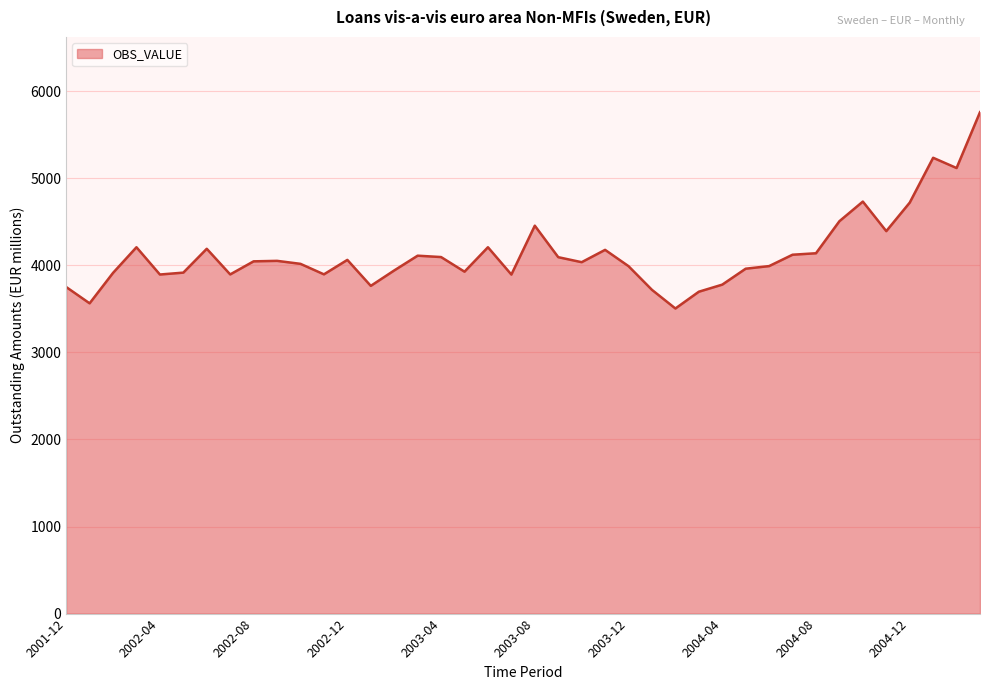

What is the smallest value displayed?

3504.2